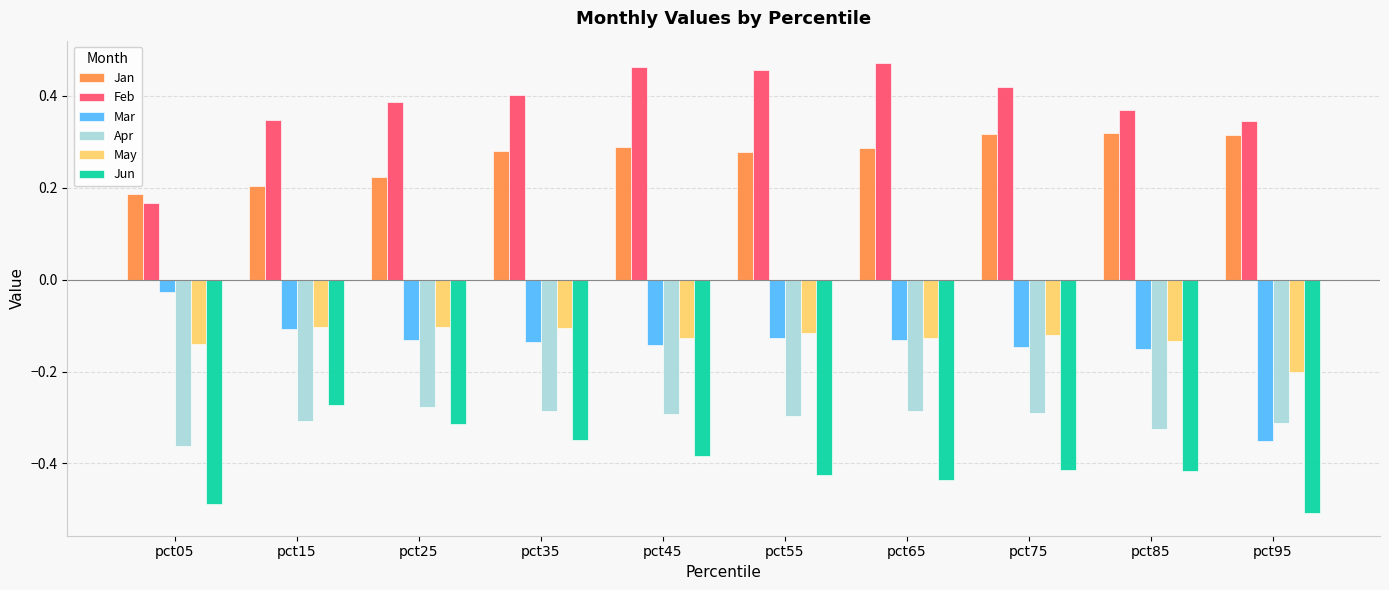

Does the chart contain stacked bars?

No